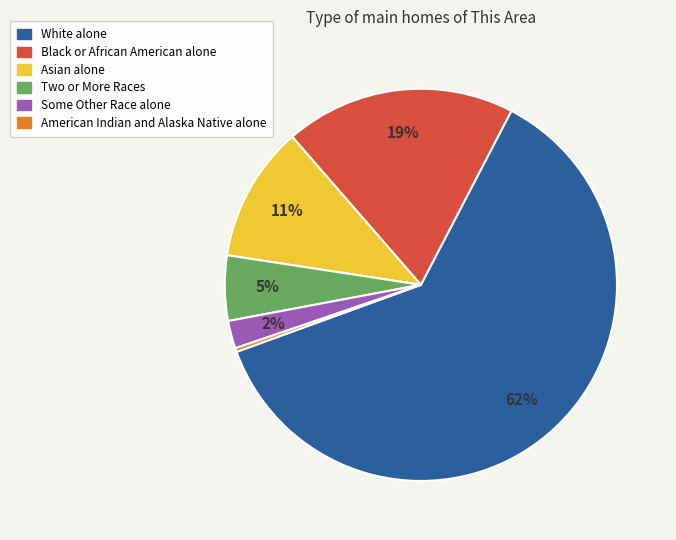

To the nearest percent, what is the average slice percentage?

17%